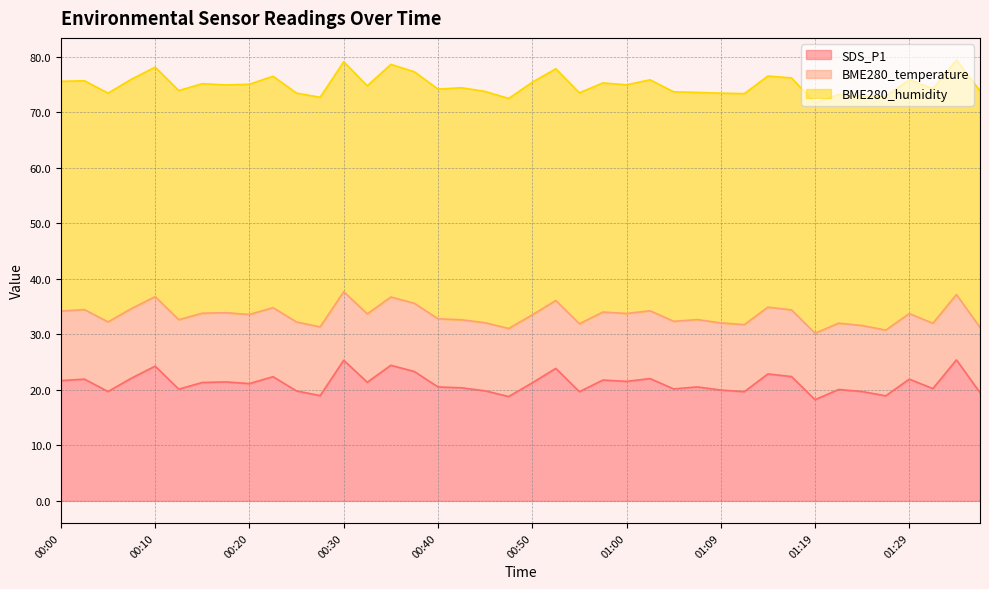

True or false: BME280_humidity and BME280_temperature intersect in this chart.

False